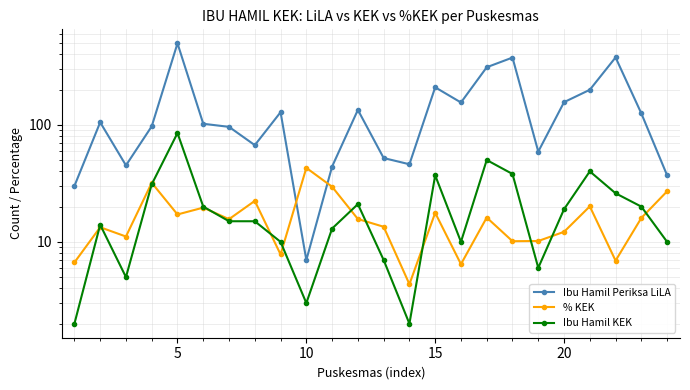

Which series has the largest total across all categories?

Ibu Hamil Periksa LiLA